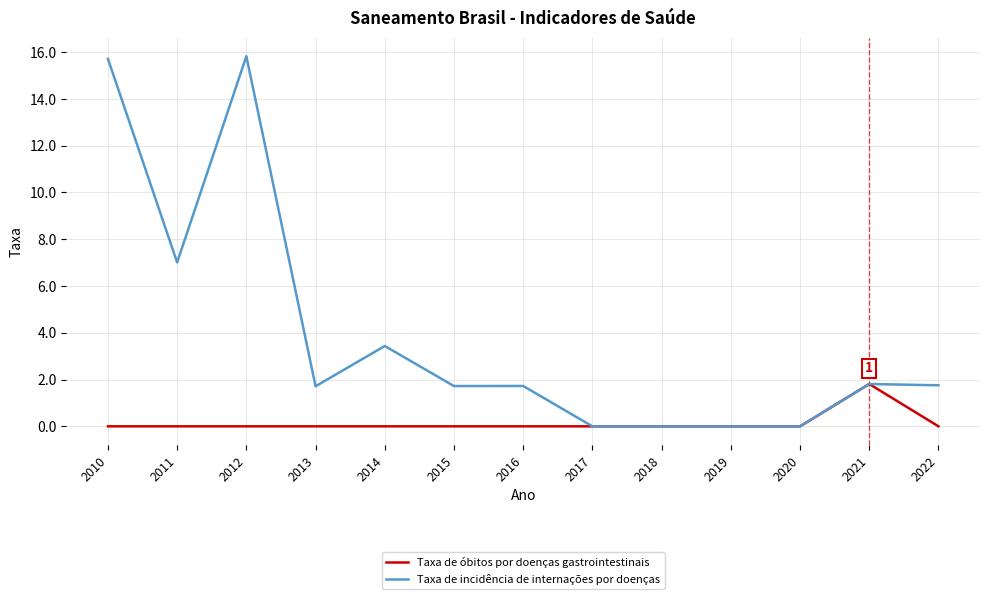

At which category does Taxa de incidência de internações por doenças reach its first local valley?

2011